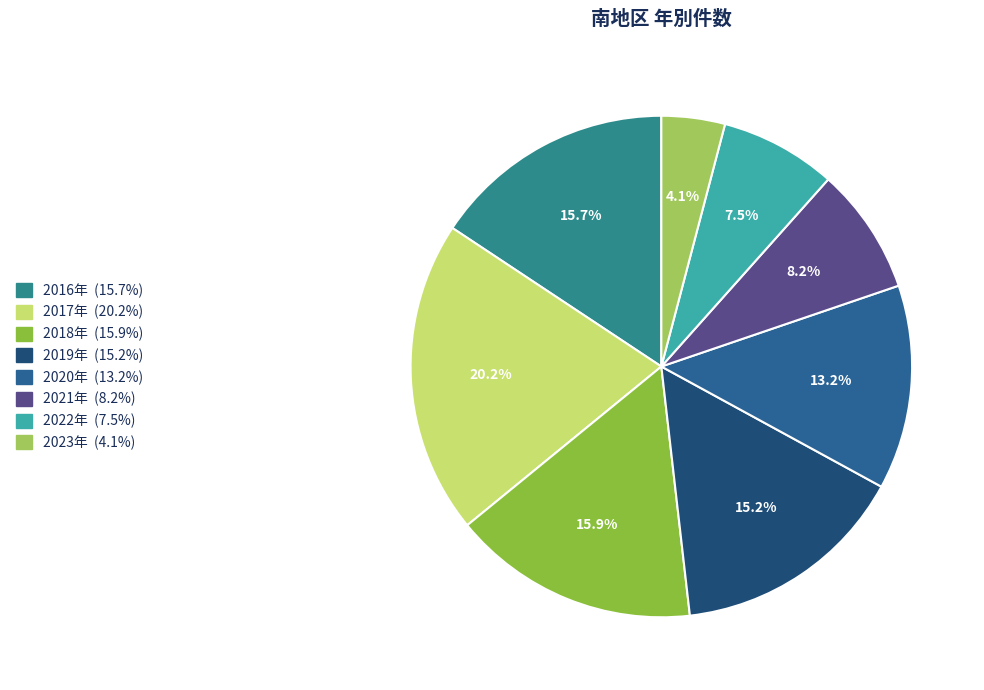

Approximately how many times larger is the value at 2018年 compared to 2021年?

1.9